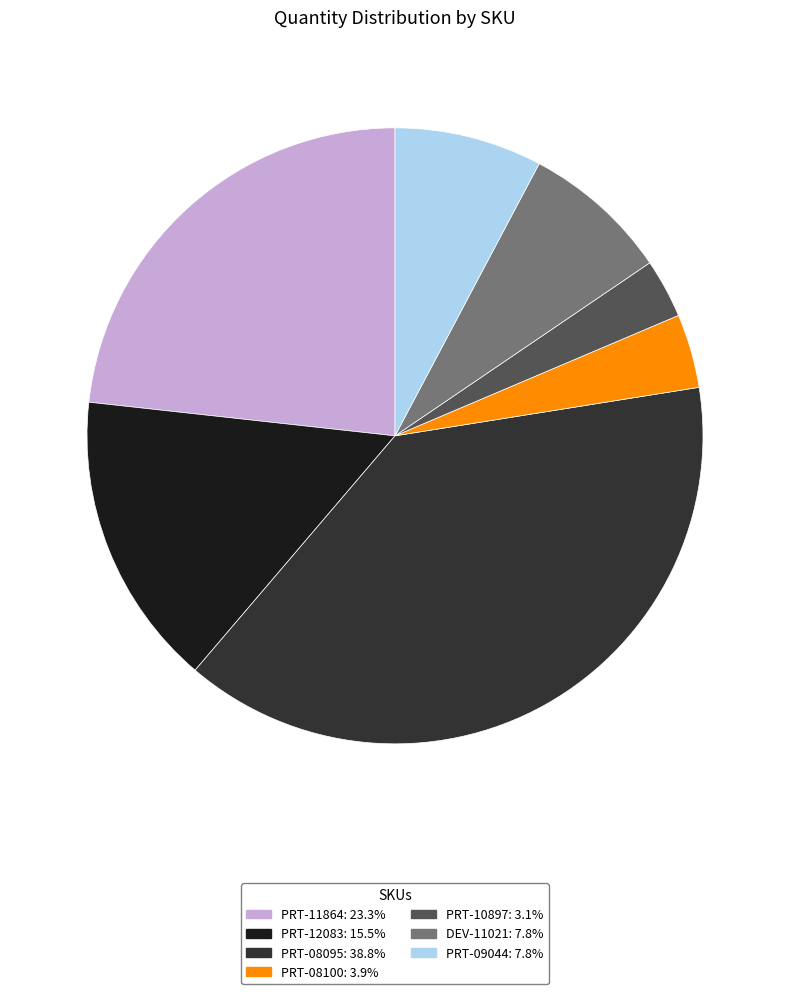

Is there a majority slice in this chart?

No